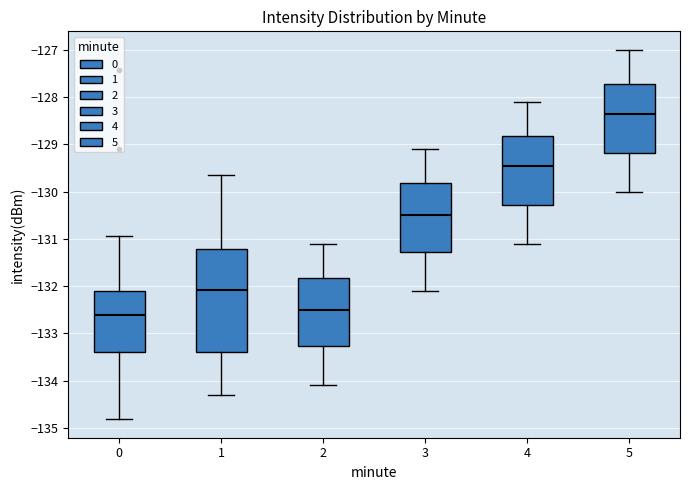

Which box's median line is the lowest?

0